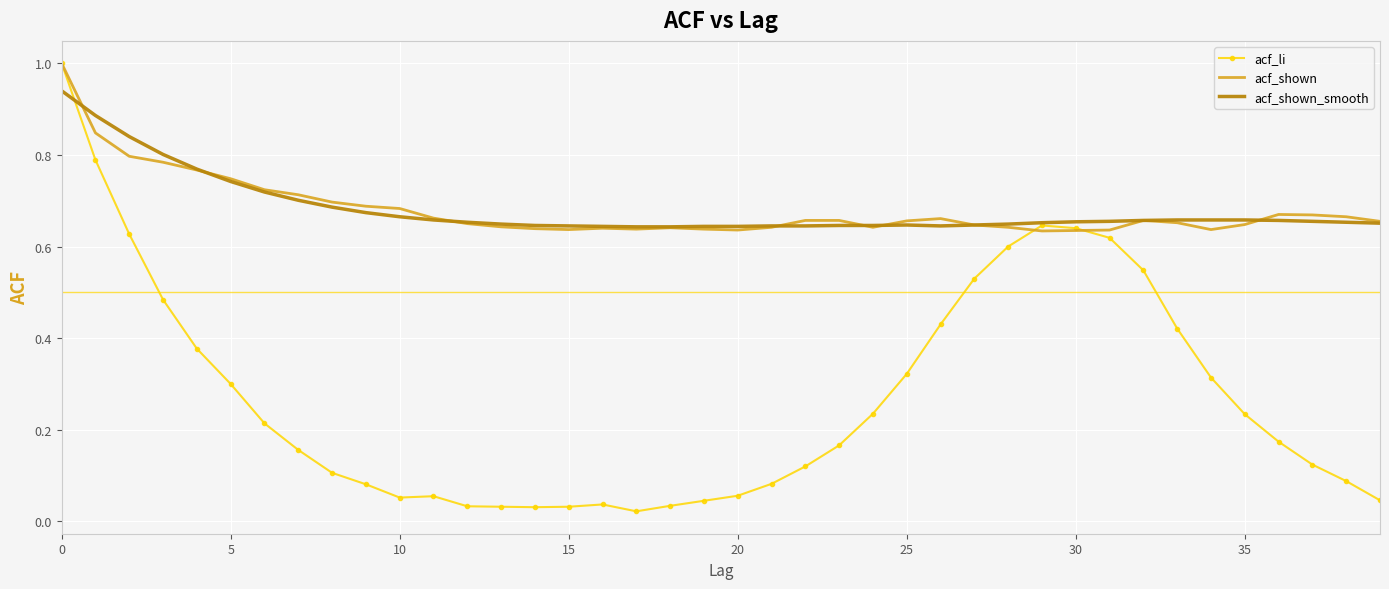

What is the maximum value for acf_li?

1.0